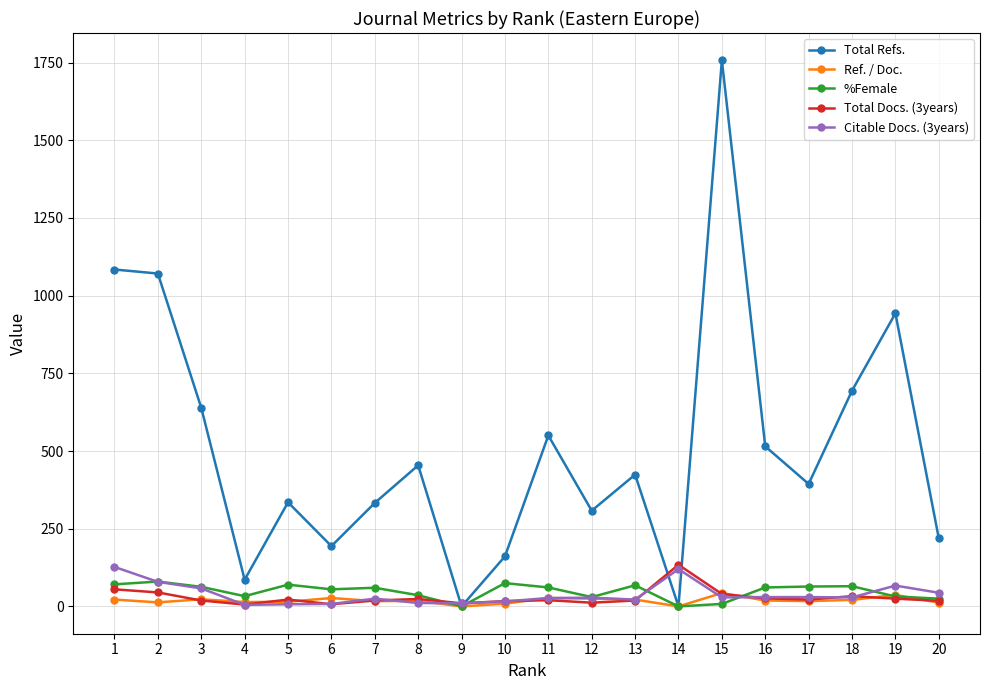

How many lines are shown in the chart?

5